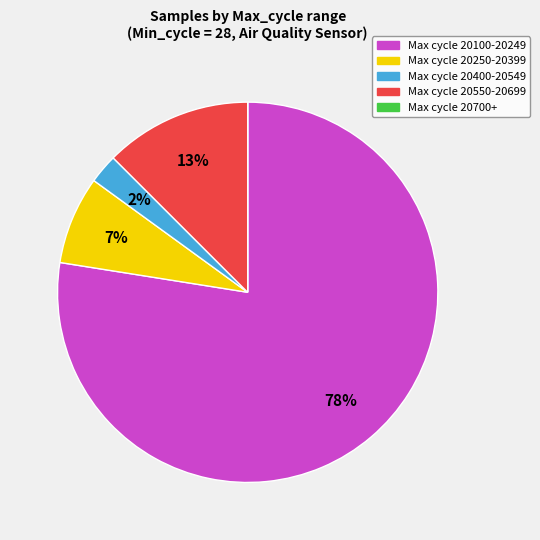

To the nearest percent, what is the average slice percentage?

20%